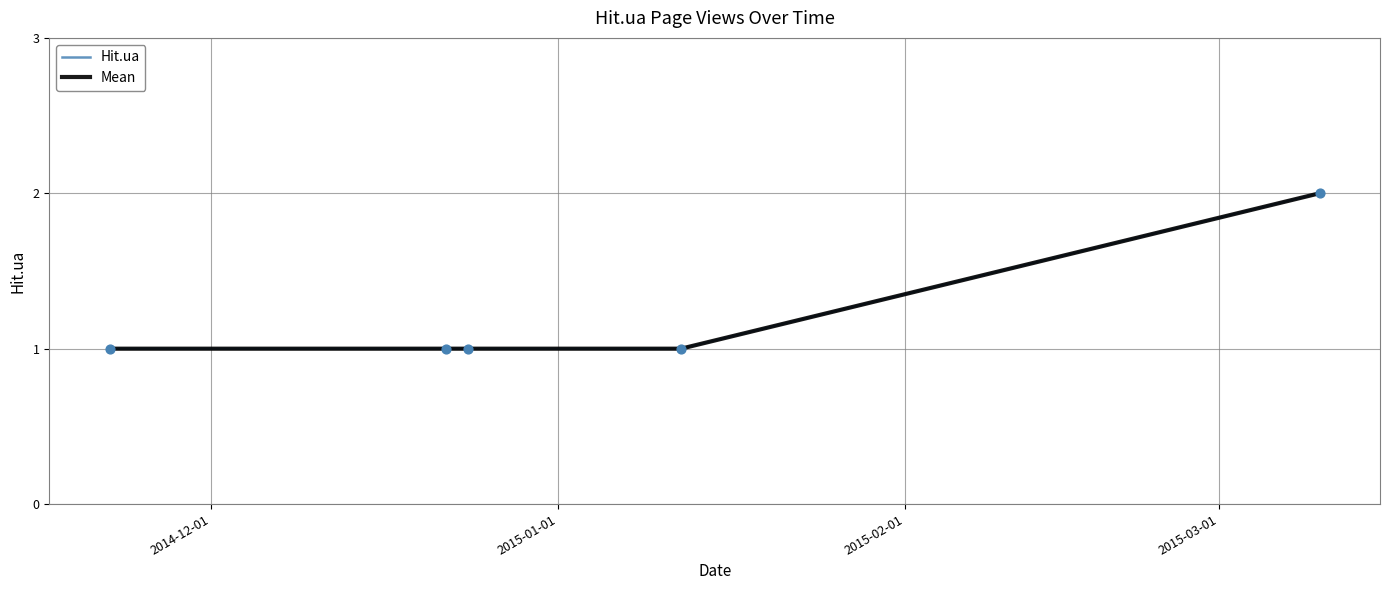

Is this an area chart (filled region under the line)?

No